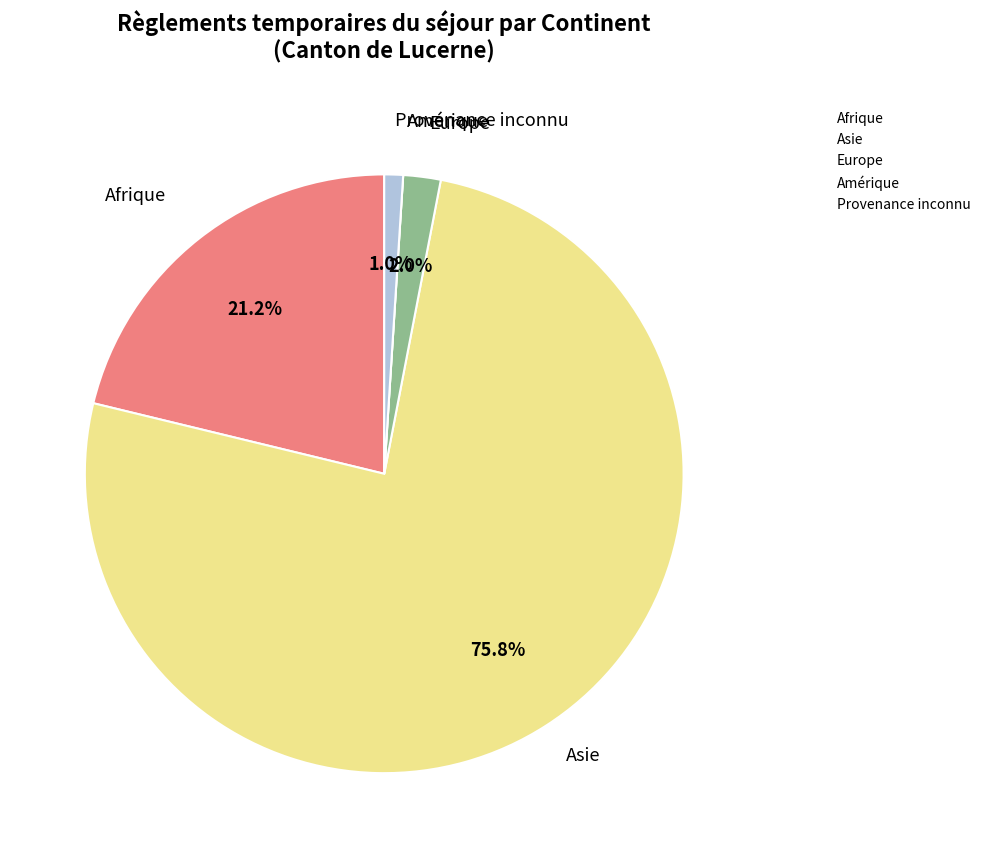

What percentage is NOT represented by Asie?

24.2%